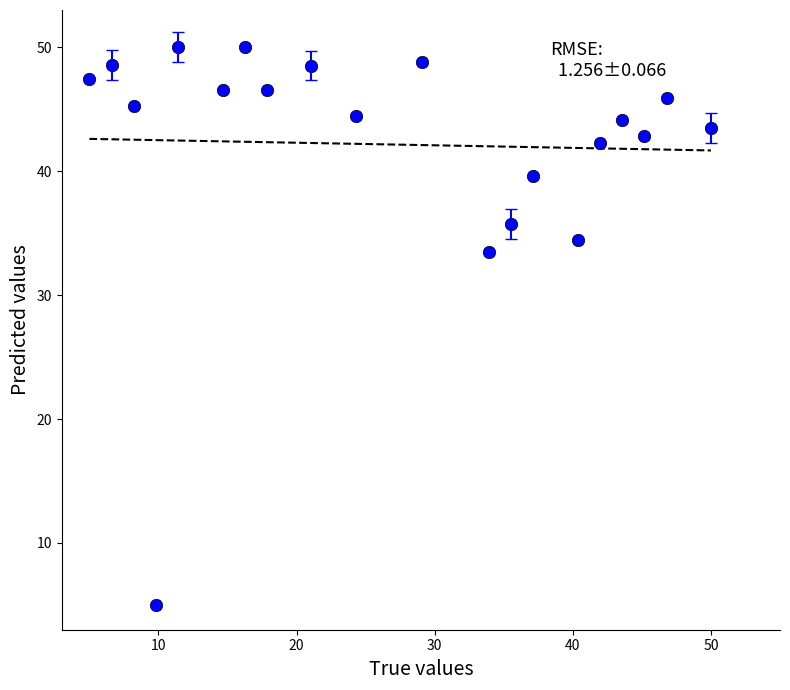

What Y value in the scatter plot is closest to 27?

33.5